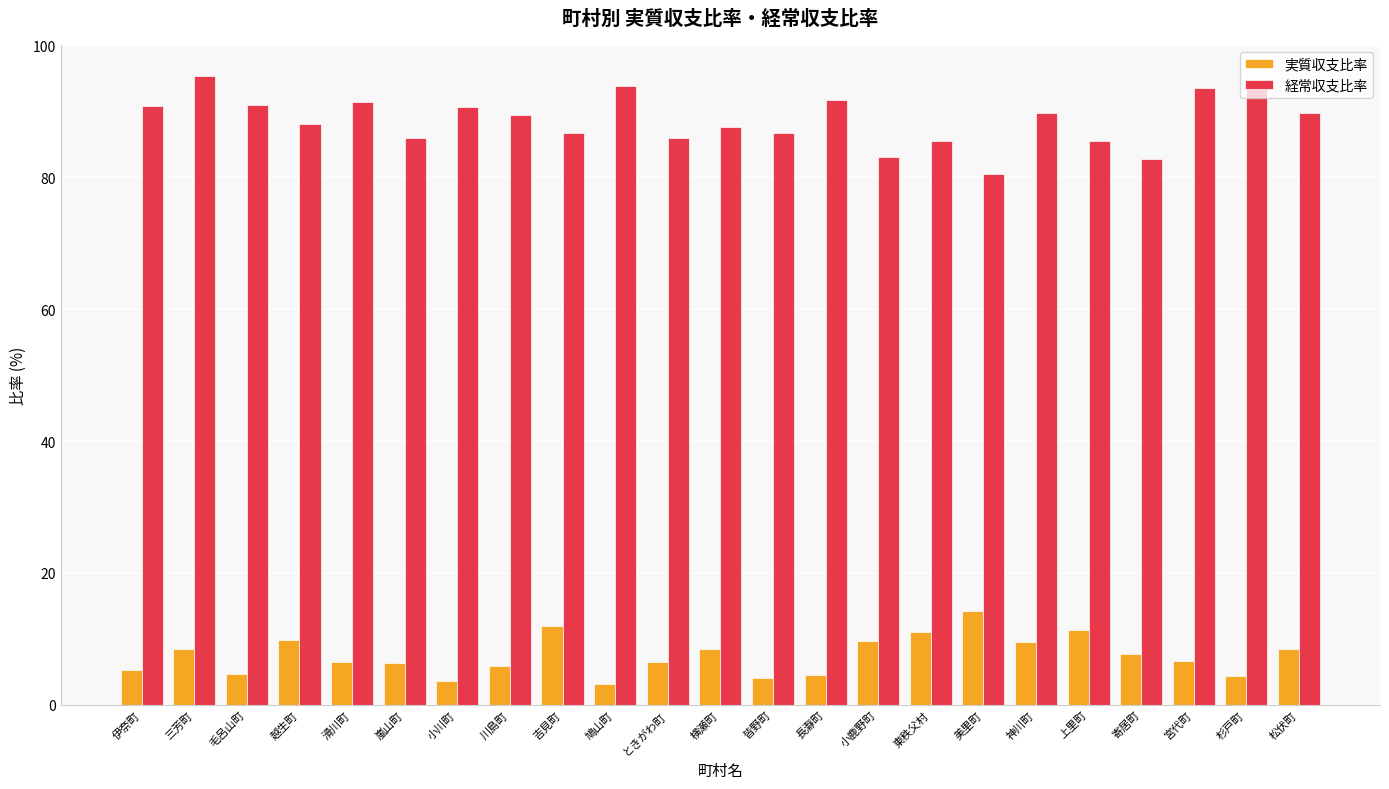

Is it true that 実質収支比率 equals 17.0 at 小鹿野町?

False